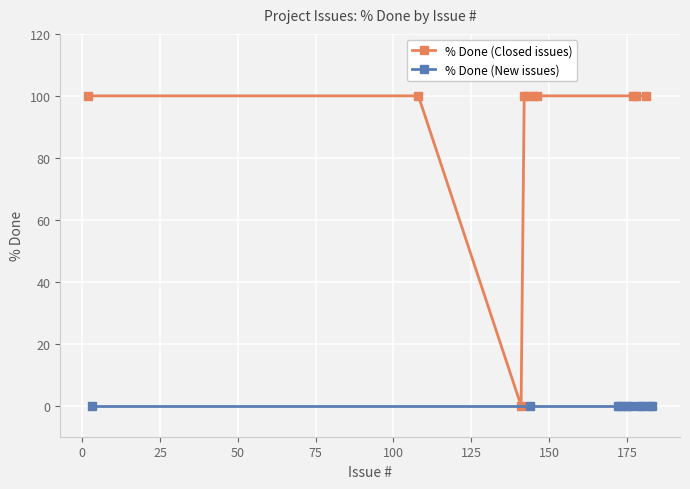

What is the value of the % Done (Closed issues) point at the 7th from the left?

100